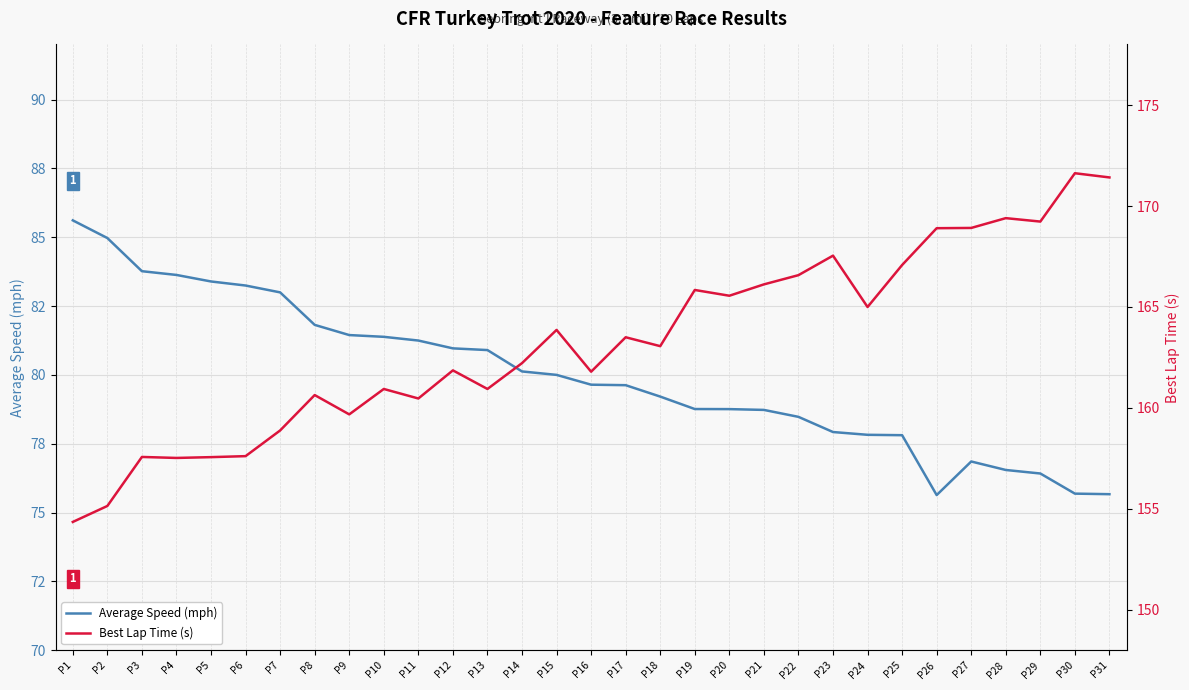

At how many categories does at least one series exceed 130?

31